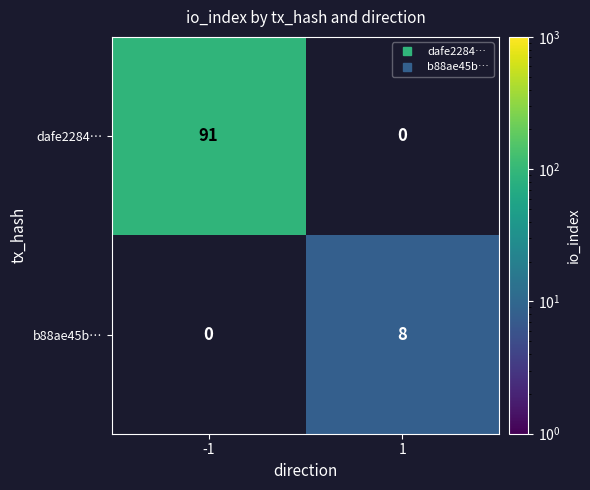

Rank the categories by dafe2284… value from highest to lowest.

-1, 1